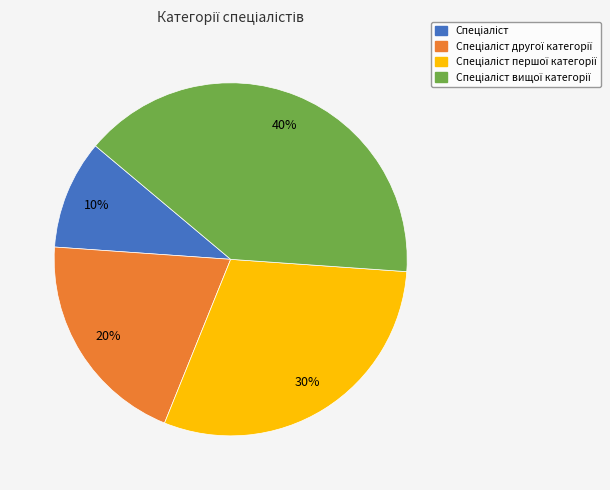

How many slices are in this pie chart?

4